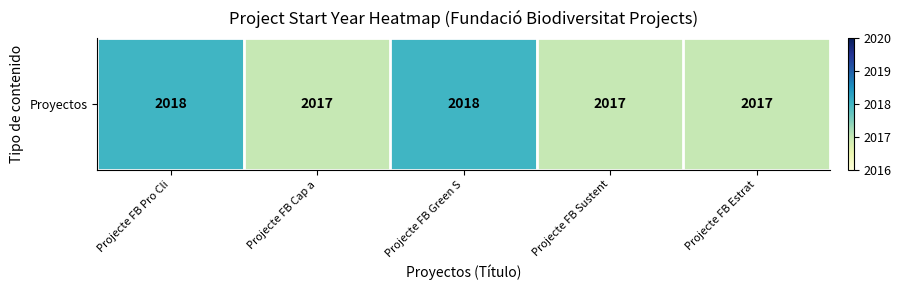

Rank the categories by value from lowest to highest.

Projecte FB Cap a, Projecte FB Sustent, Projecte FB Estrat, Projecte FB Pro Cli, Projecte FB Green S